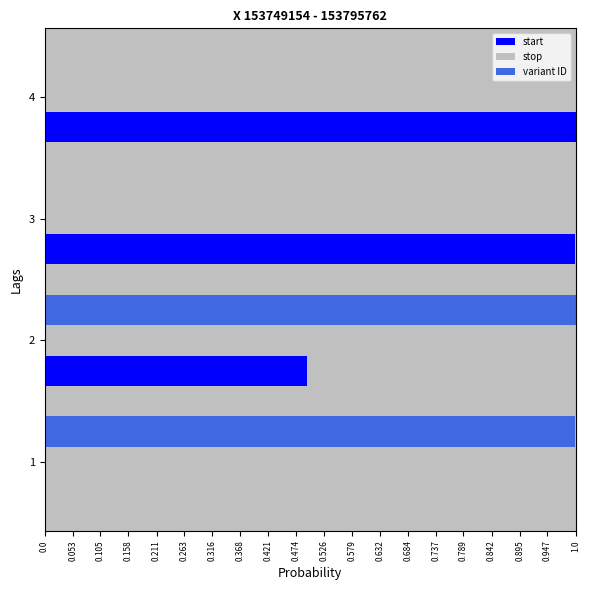

What are all the series names shown in the legend?

start, stop, variant ID